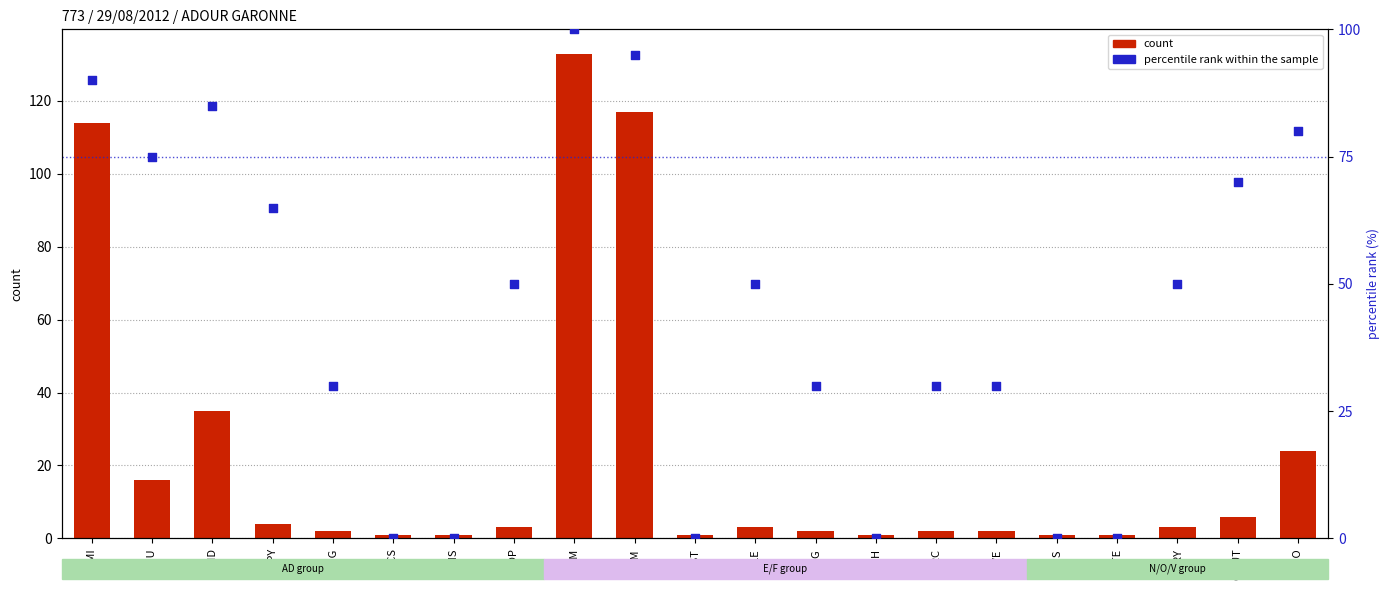

At how many categories does at least one series exceed 123?

1